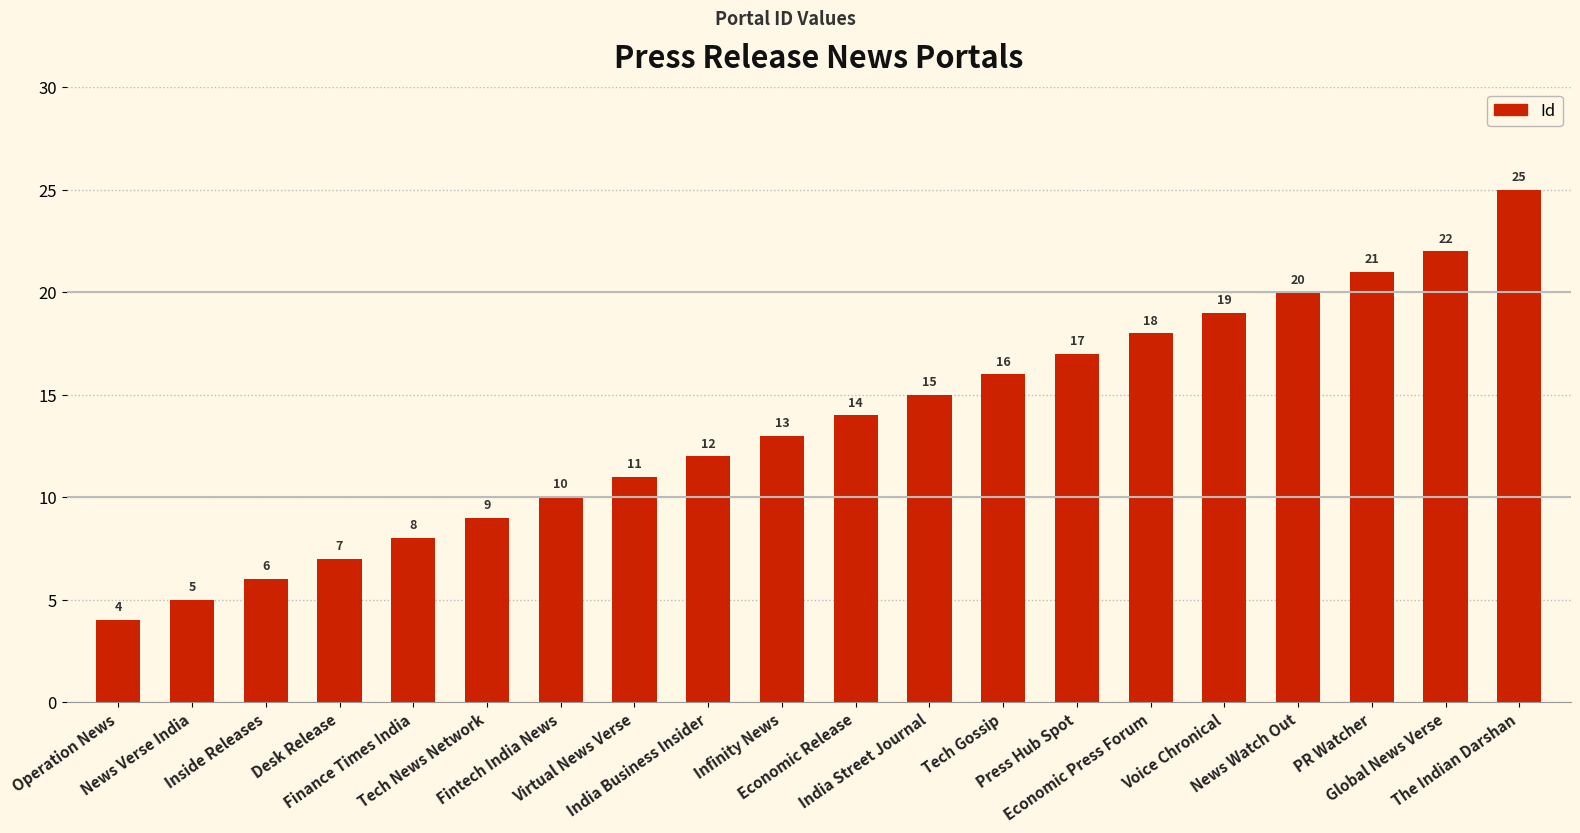

At which category does the chart reach its peak across all series?

The Indian Darshan